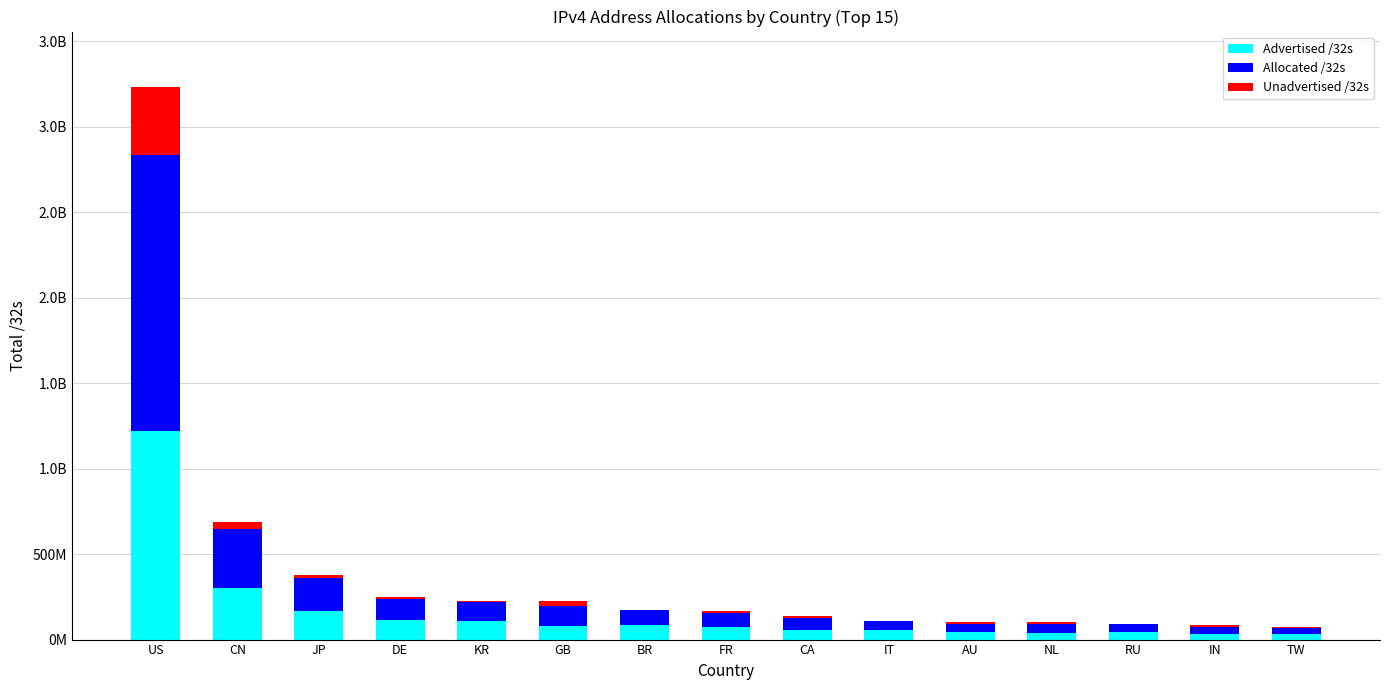

True or false: Unadvertised /32s has a value of 13227247 at DE.

False